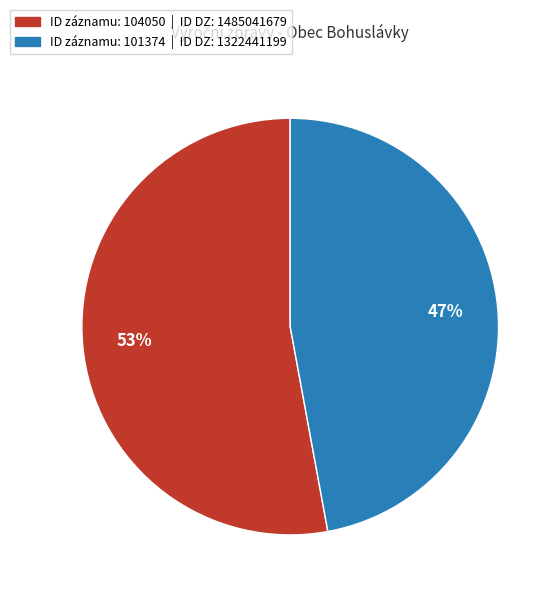

To the nearest percent, what is the average slice percentage?

50%